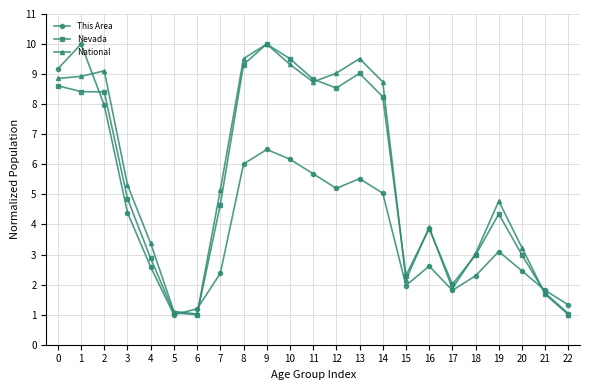

Is it true that National equals 9.1 at 2?

True